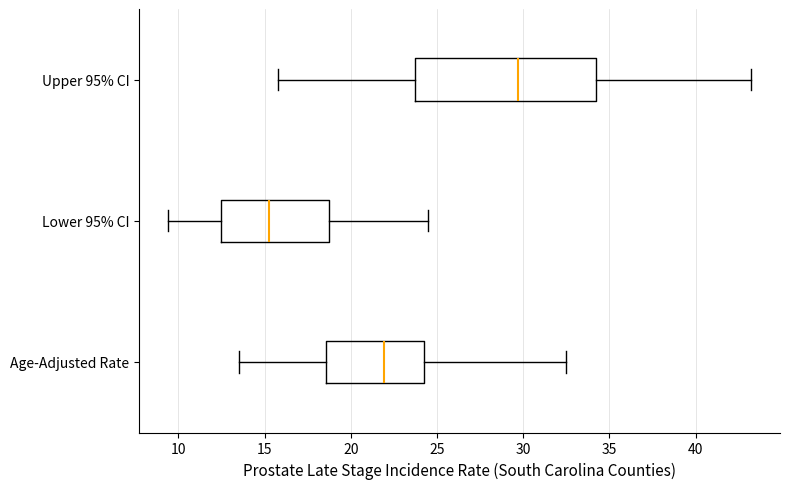

Which box is the widest, from its left edge to its right edge?

Upper 95% CI